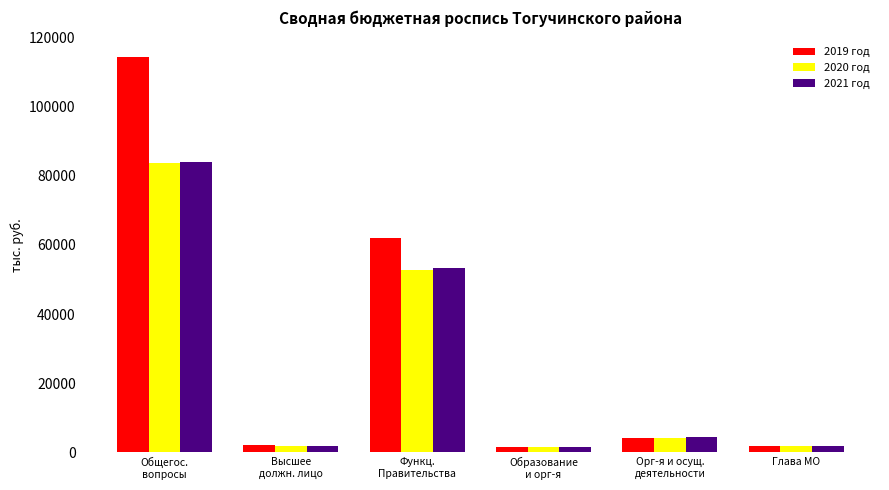

What is the highest value of the 2021 год series?

83924.9